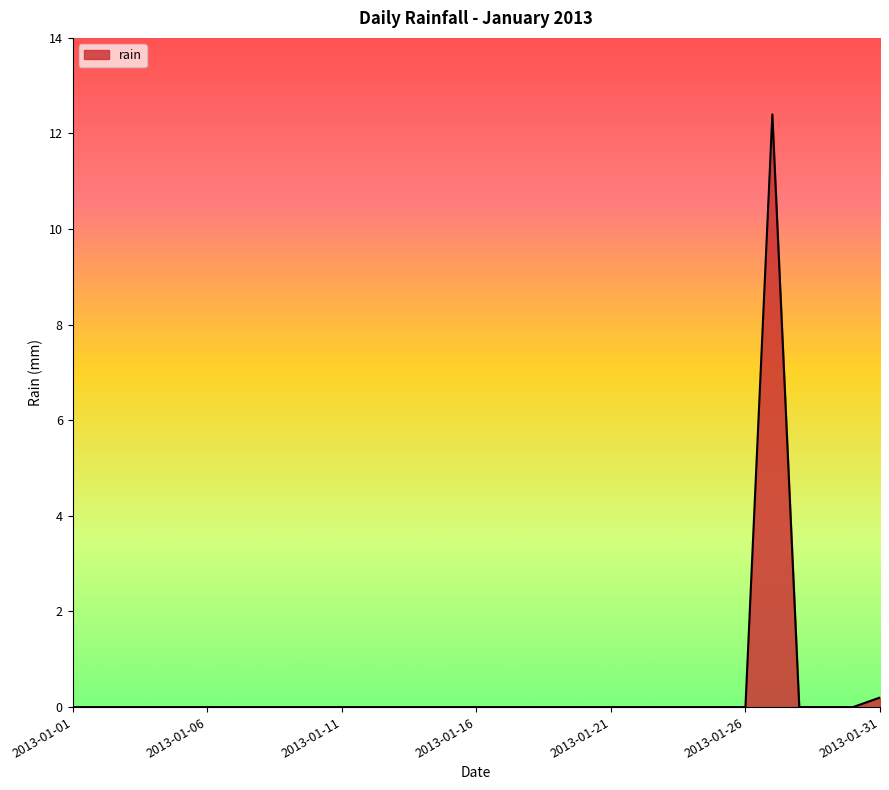

What is the maximum value shown in the chart?

12.4